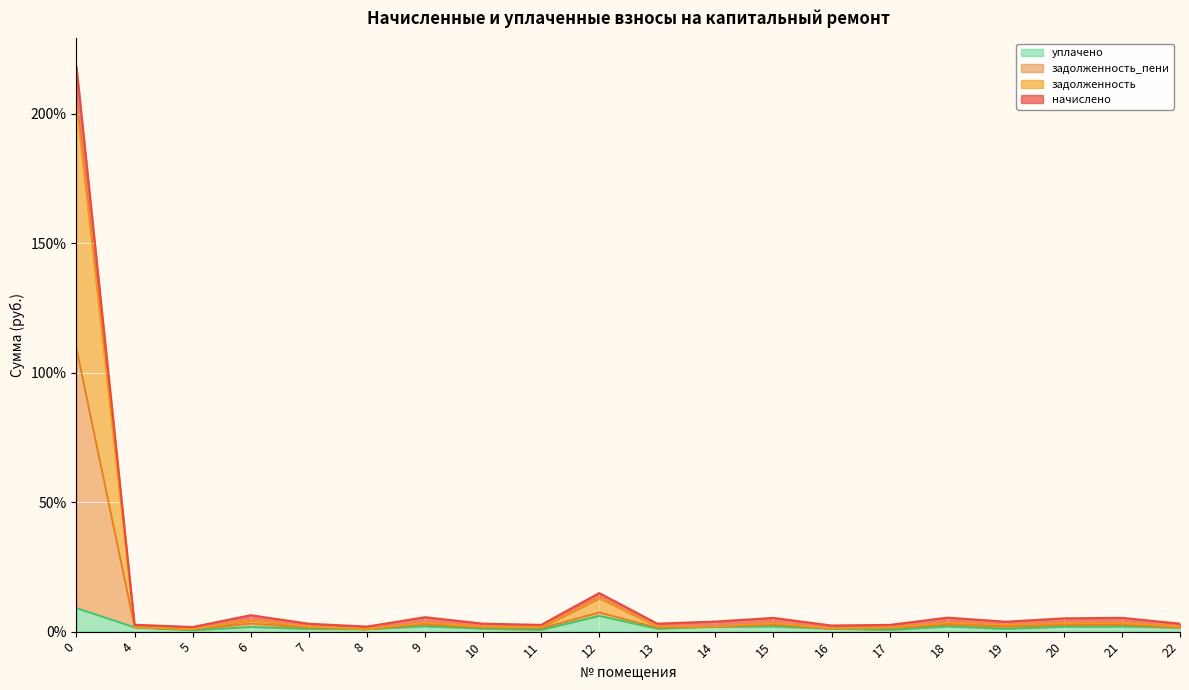

Is it true that задолженность_пени equals 0.5 at 22?

False